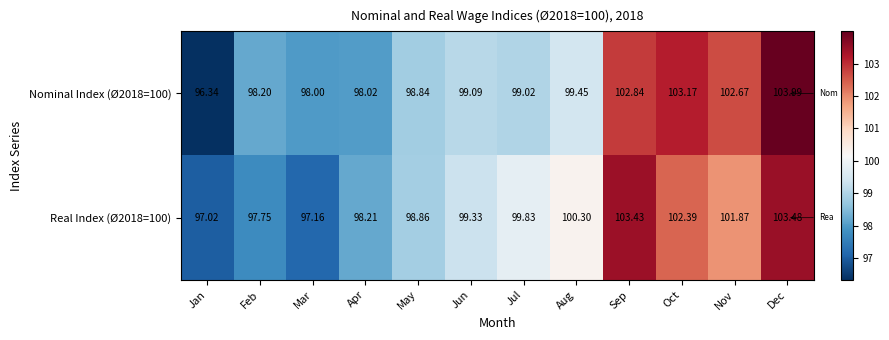

Rank the series at Dec from highest to lowest value.

Nominal Index (Ø2018=100), Real Index (Ø2018=100)